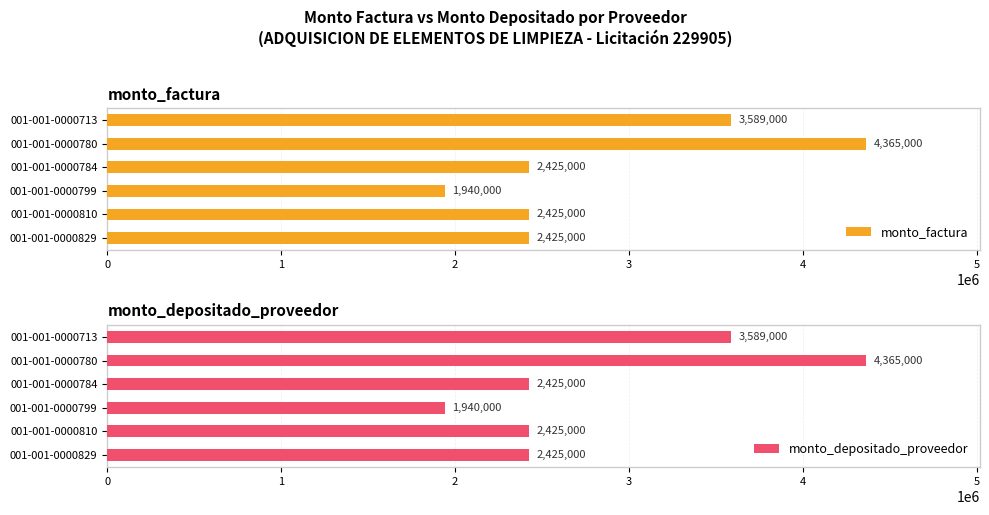

Which category has the lowest value in the monto_factura series?

001-001-0000799